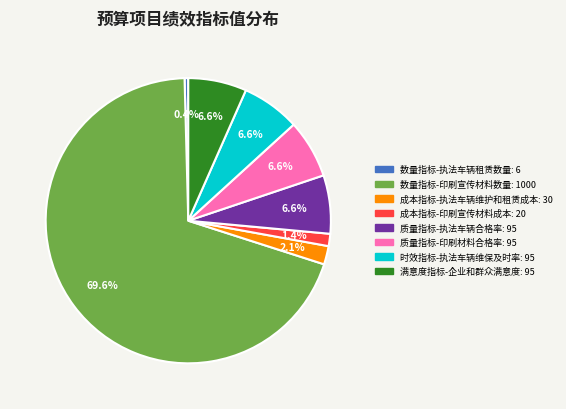

How much of the chart is everything except 成本指标-印刷宣传材料成本?

98.6%